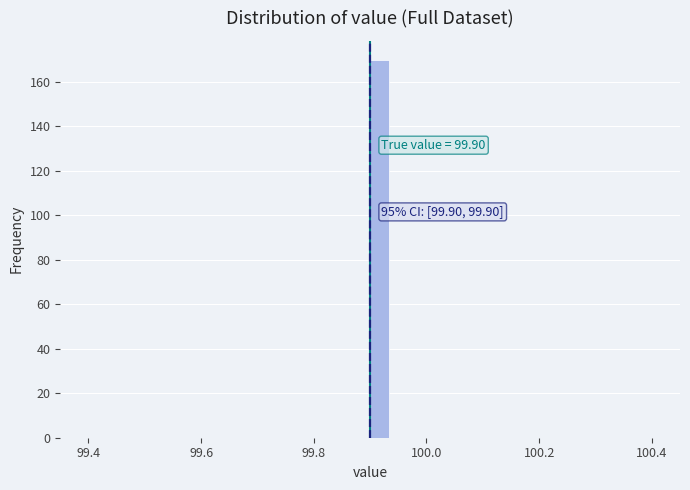

Around what value on the x-axis is the tallest bar? Give the approximate position of its centre, as read against the axis.

99.92